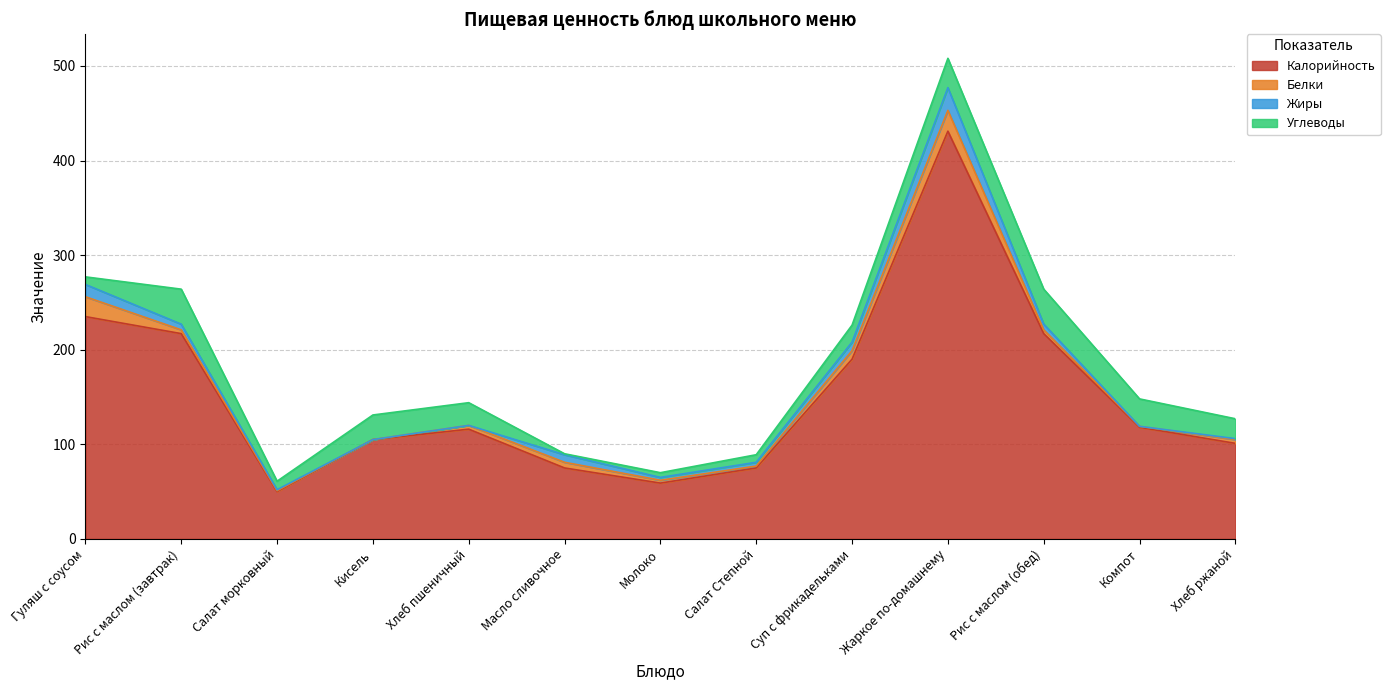

What are all the series names shown in the legend?

Калорийность, Белки, Жиры, Углеводы